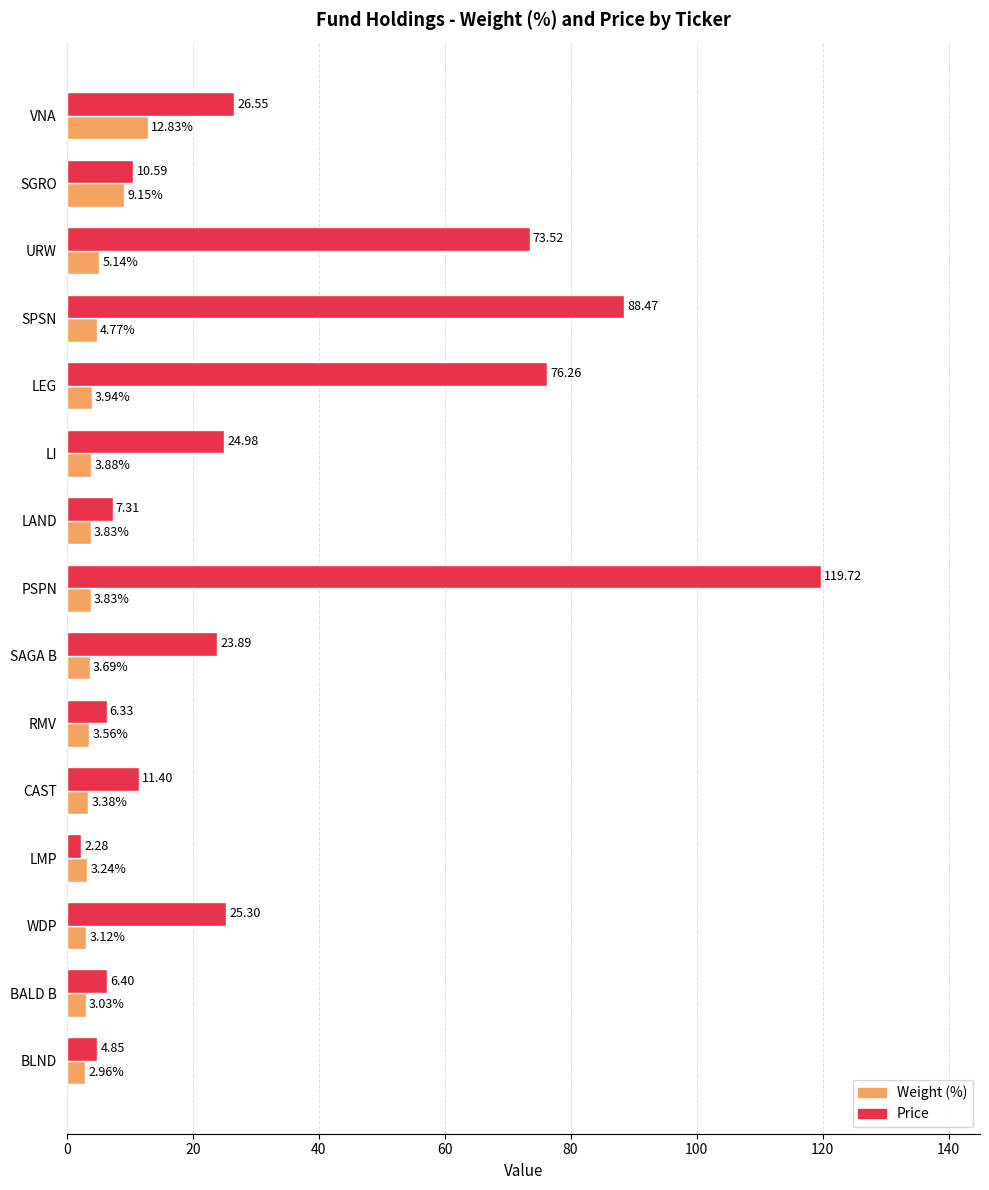

Between LEG and PSPN, which series saw the biggest shift?

Price